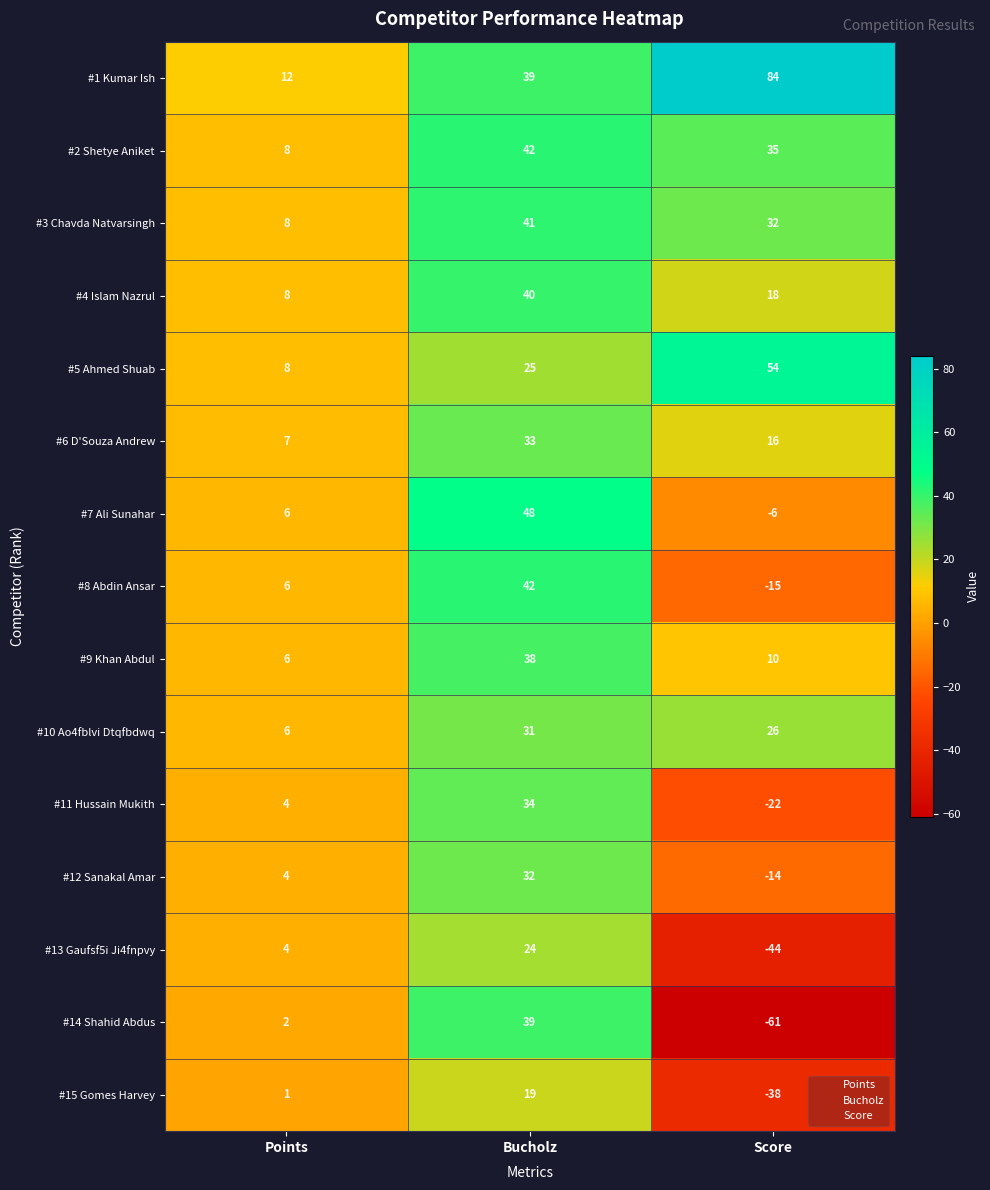

True or false: #12 Sanakal Amar has a value of 32 at Bucholz.

True